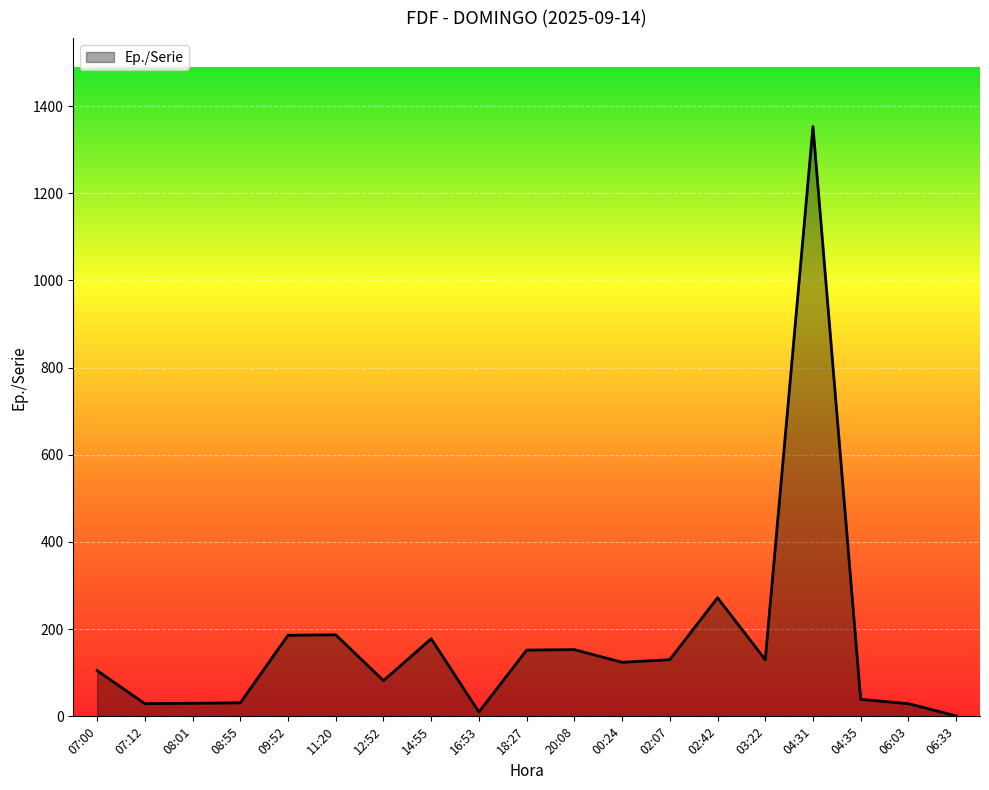

Which category has the highest value across all series?

04:31